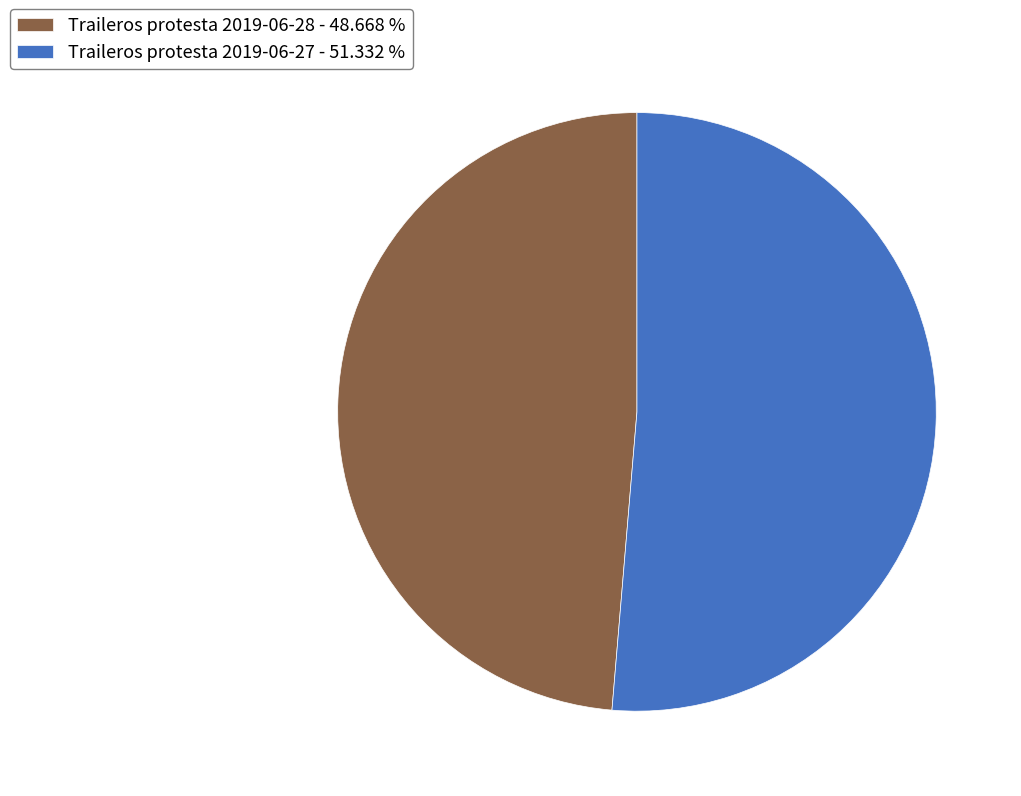

Which category has the biggest portion of the pie?

Traileros protesta 2019-06-27 - 51.332 %